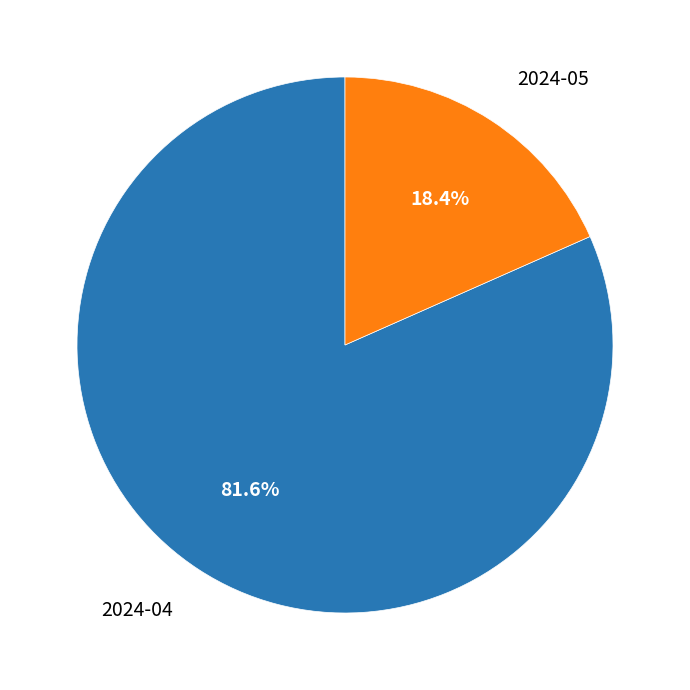

Which category has the biggest portion of the pie?

2024-04